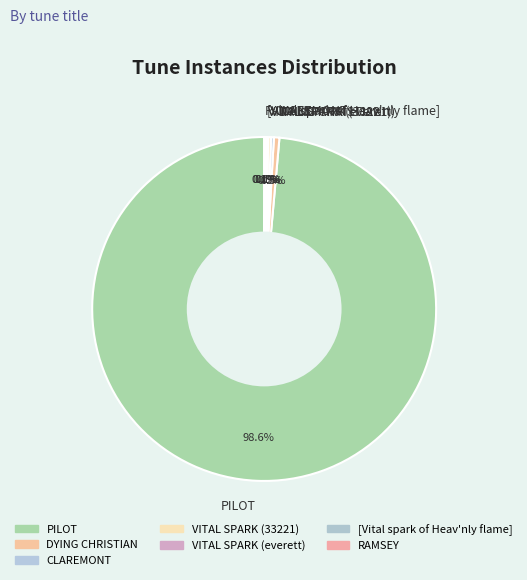

What portion of the pie excludes DYING CHRISTIAN?

99.5%